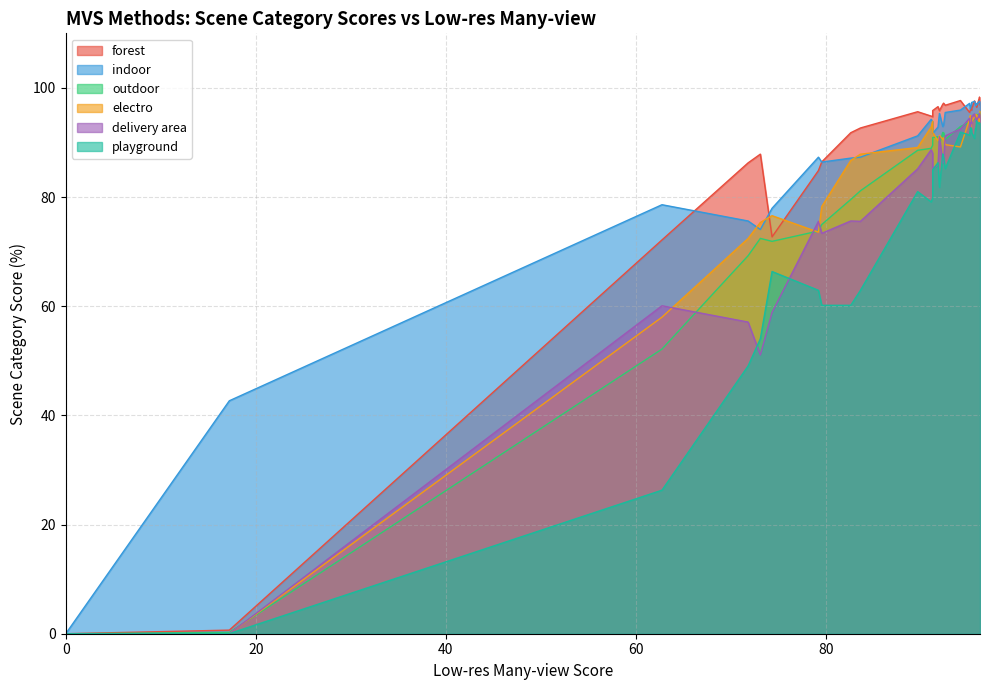

Which category has the highest value in the playground series?

95.82